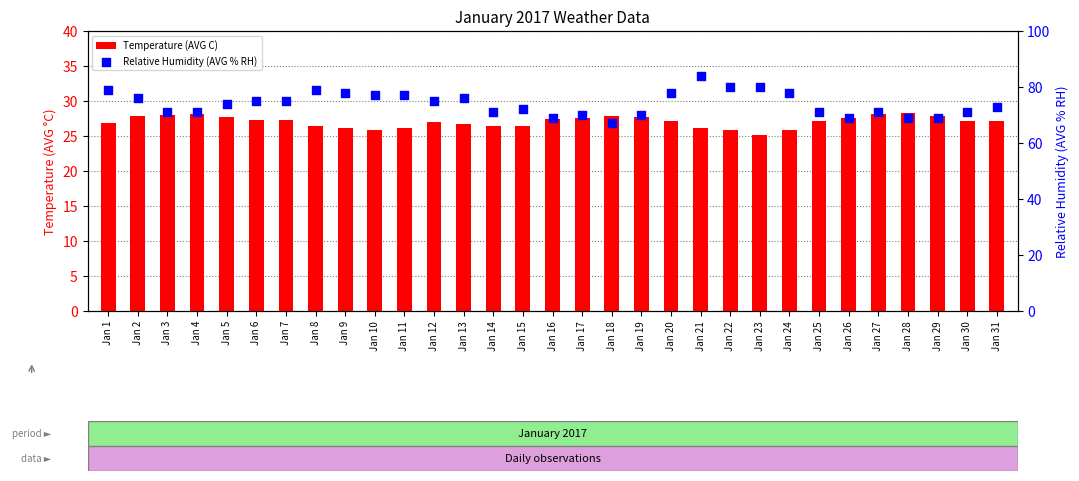

At how many categories does at least one series exceed 35?

31